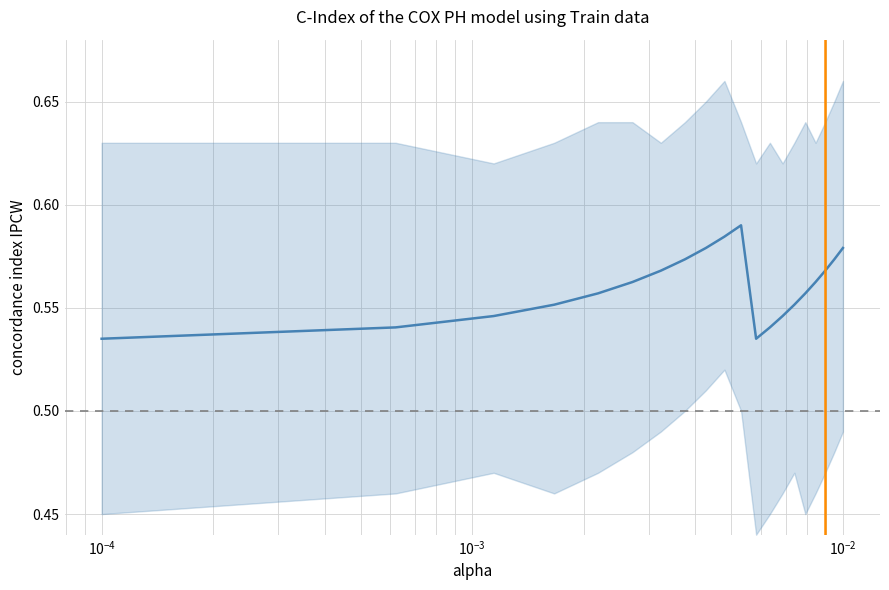

The value at $\mathdefault{10^{-6}}$ is 0.2. True or false?

False